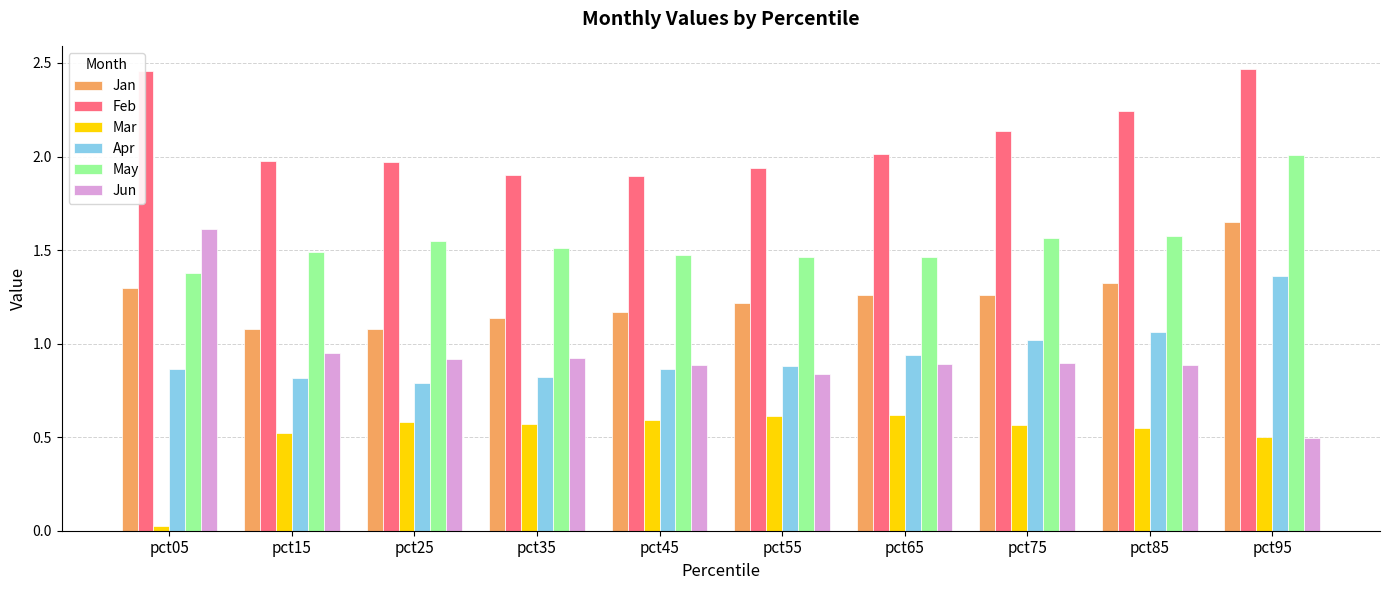

What is the sum of the May values at pct35 and pct95?

3.5